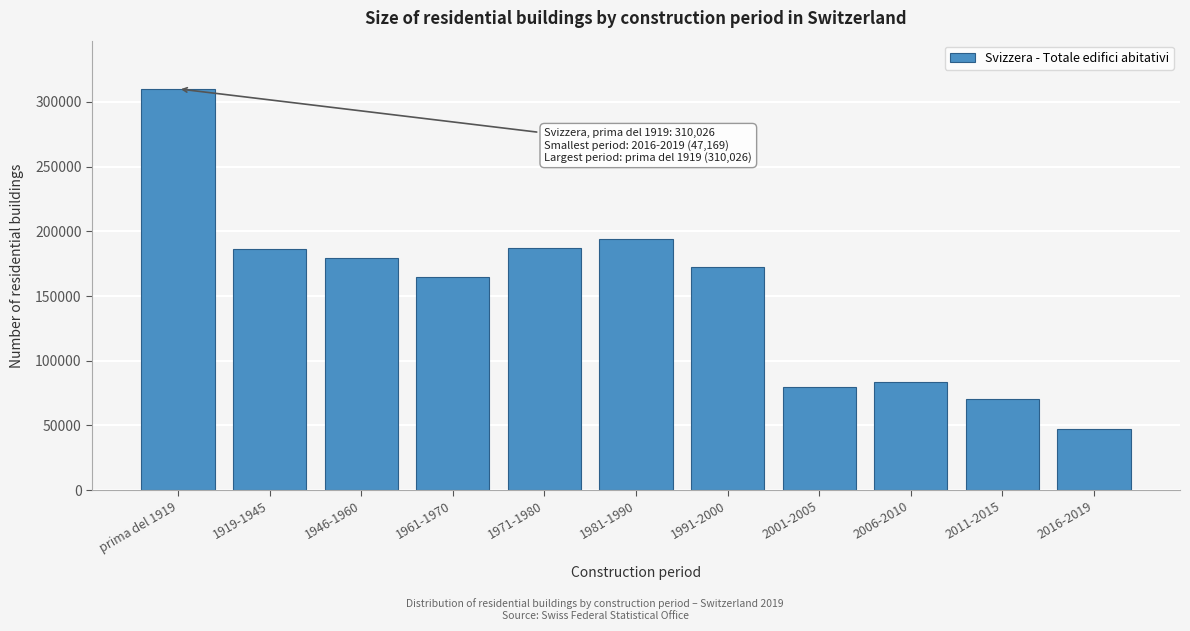

What is the maximum value shown in the chart?

310026